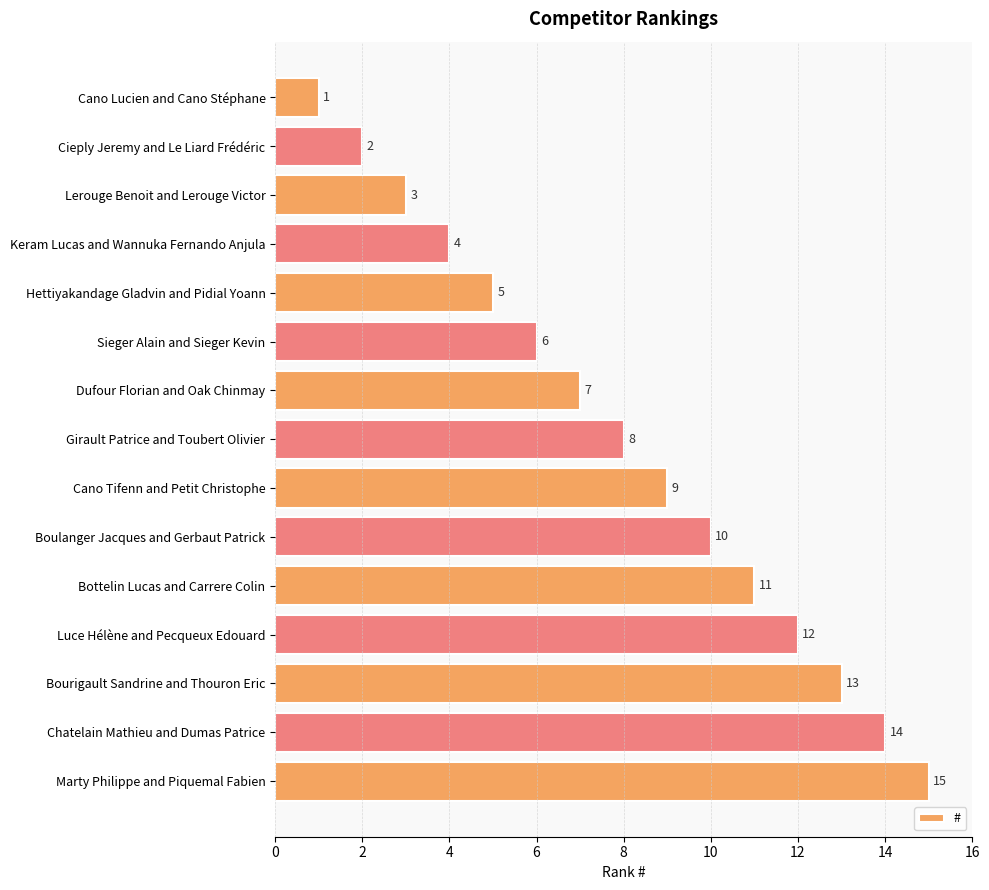

What is the value of the 2nd bar from the top?

2